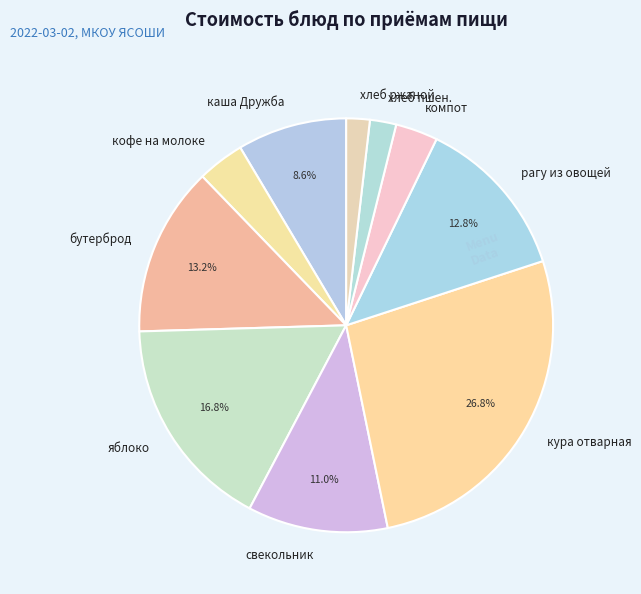

To the nearest percent, what is the difference between the largest and smallest slice percentages?

25%